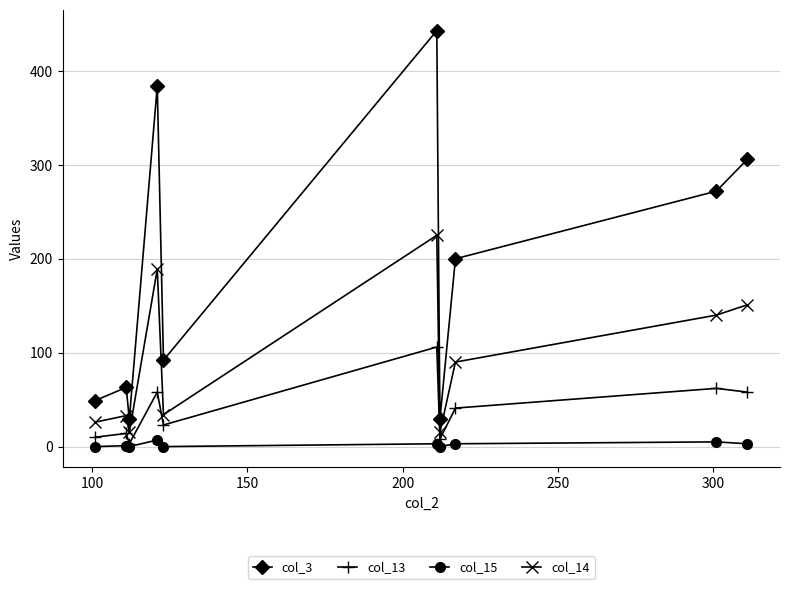

True or false: col_13 has more than 2 points higher than both neighbors.

True